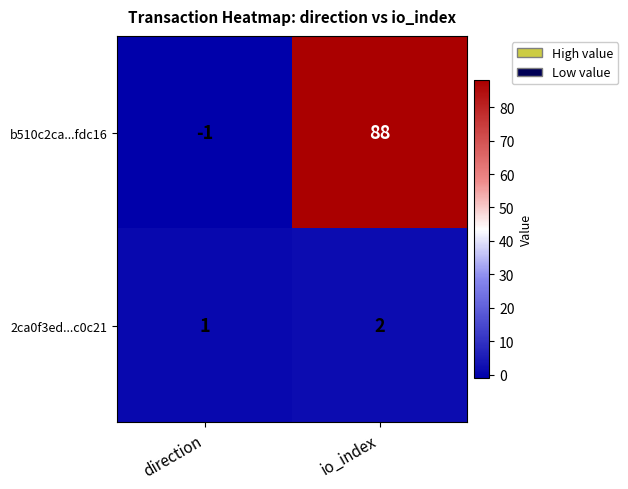

At which category does the chart reach its minimum across all series?

direction